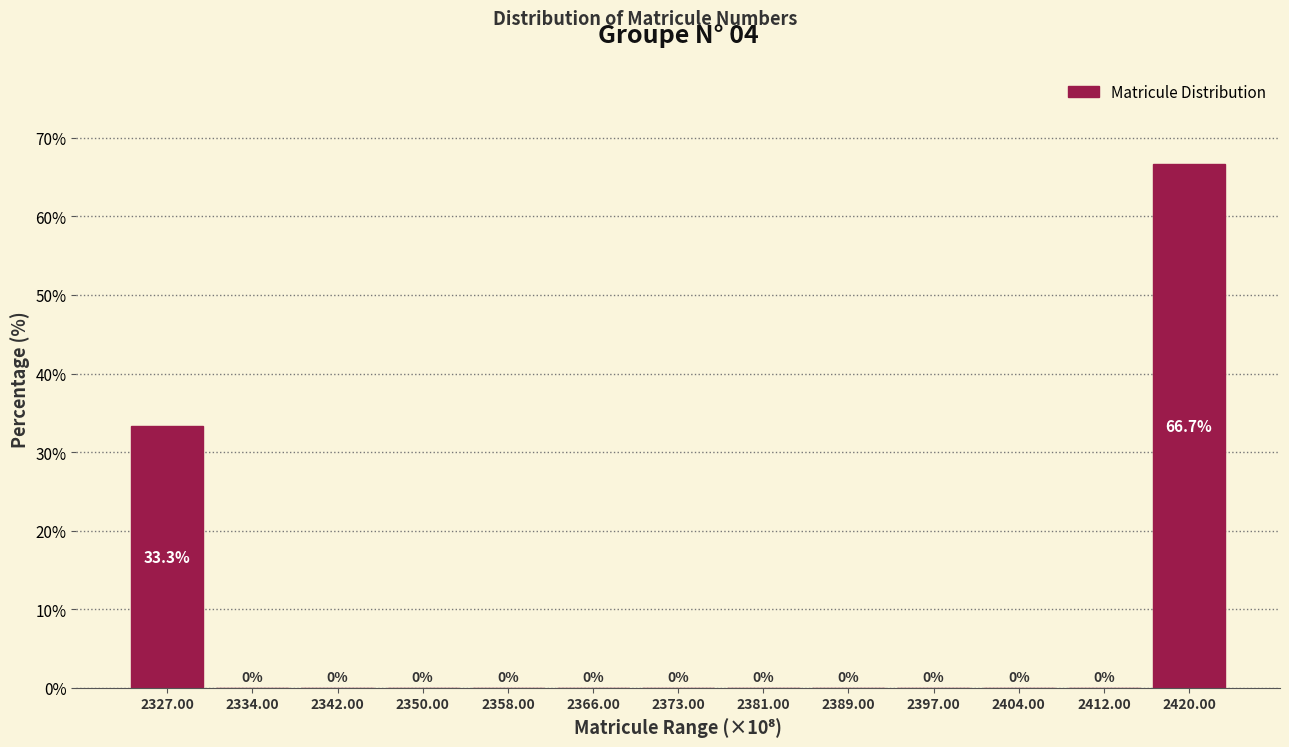

Reading left to right, what are all the values shown in this chart?

2327.00=33.3	2334.00=0.0	2342.00=0.0	2350.00=0.0	2358.00=0.0	2366.00=0.0	2373.00=0.0	2381.00=0.0	2389.00=0.0	2397.00=0.0	2404.00=0.0	2412.00=0.0	2420.00=66.7